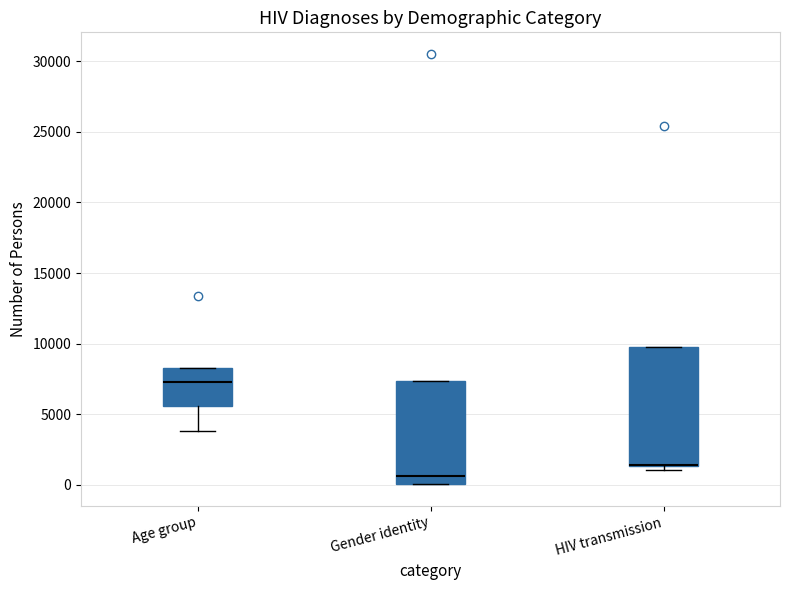

Reading left to right, read every box against the y-axis: the position of its median line, the range the box covers, and the ends of its whiskers. The values are not printed on the chart, so give them approximately, as read against the axis.

Age group: median 7500, box 5500 to 8500, whiskers 4000 to 8500
Gender identity: median 500, box 0 to 7500, whiskers 0 to 7500
HIV transmission: median 1500 (drawn on the box's lower edge), box 1500 to 10000, whiskers 1000 to 10000